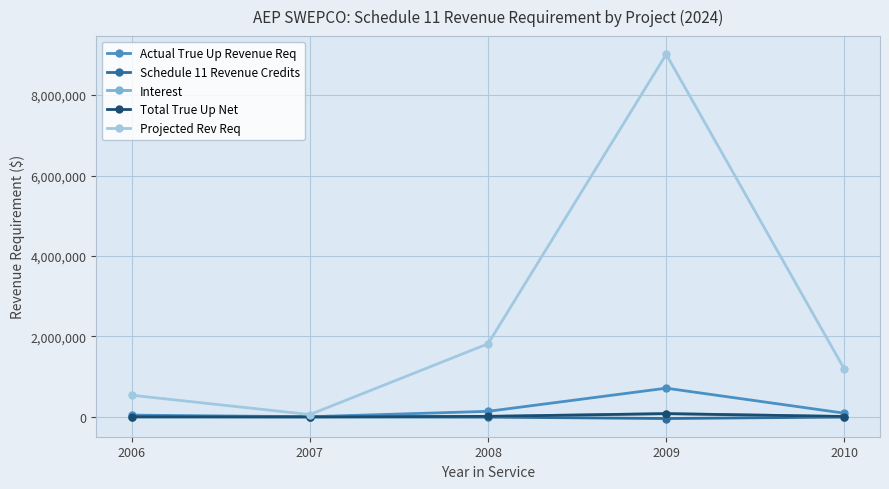

What is the difference between the maximum and second lowest values in the Total True Up Net series?

75292.2